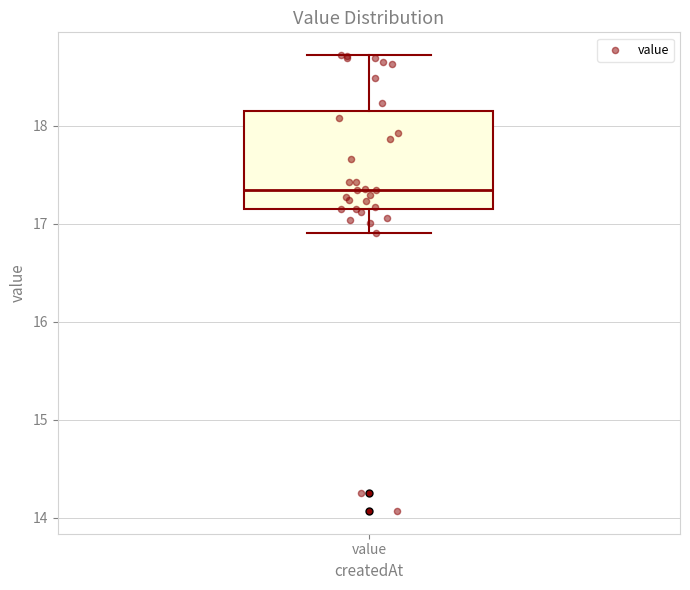

Read this box plot against the y-axis: the position of the median line, the range covered by the box, and the ends of both whiskers. The values are not printed on the chart, so give them approximately, as read against the axis.

median 17.3, box 17.2 to 18.2, whiskers 16.9 to 18.7